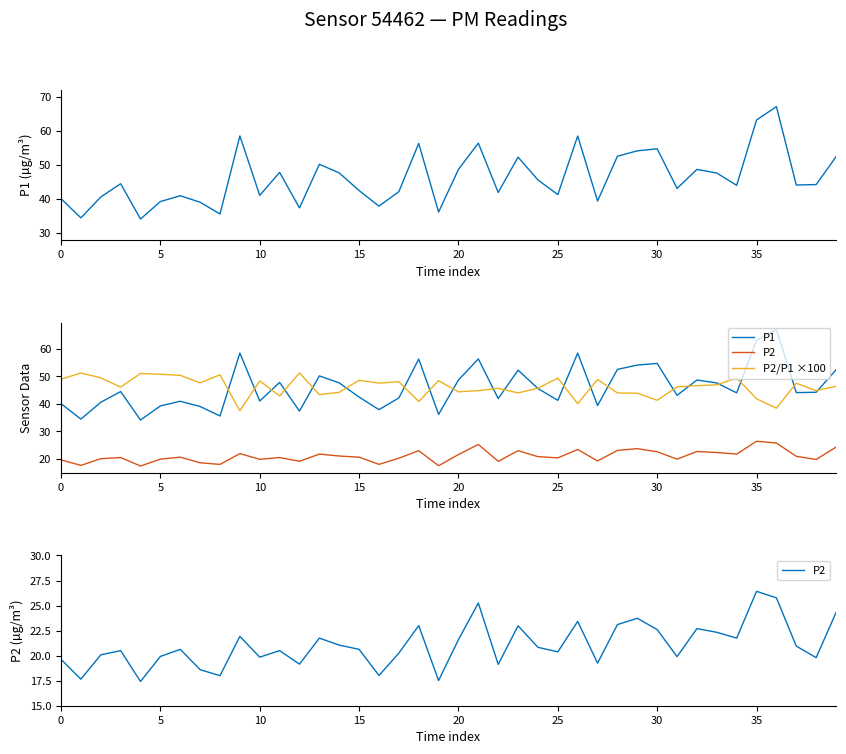

In P2/P1 ×100, how many points are higher than both neighbors (excluding endpoints)?

13